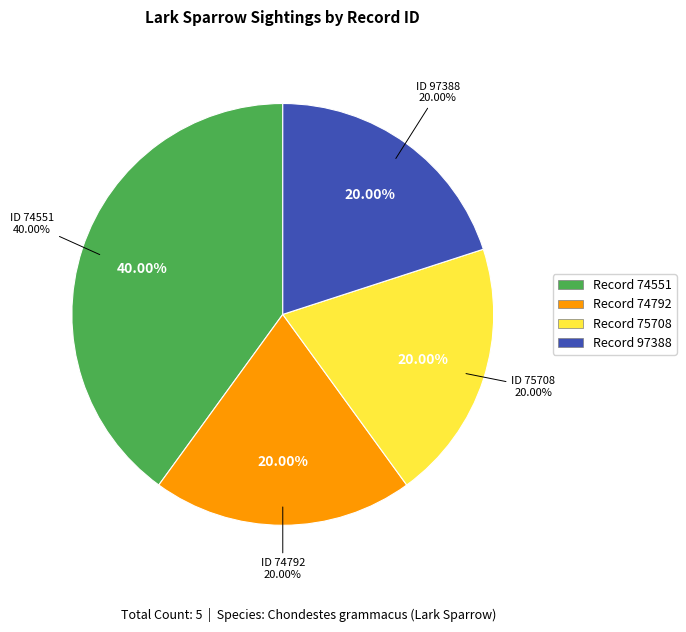

What is the total percentage of 75708 and 74551?

60.0%